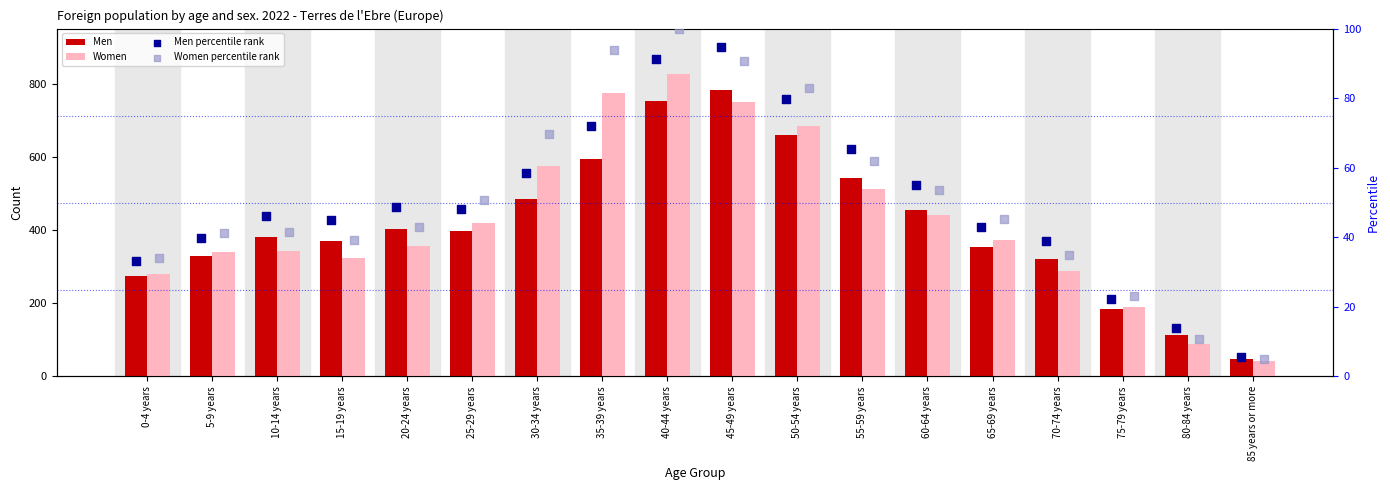

Is the value of Women percentile rank at 40-44 years greater than the value of Women at 50-54 years?

No